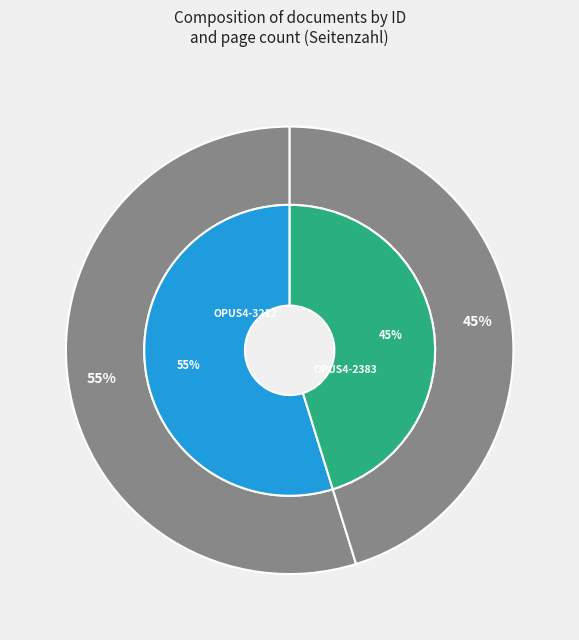

How many segments does this pie chart have?

2